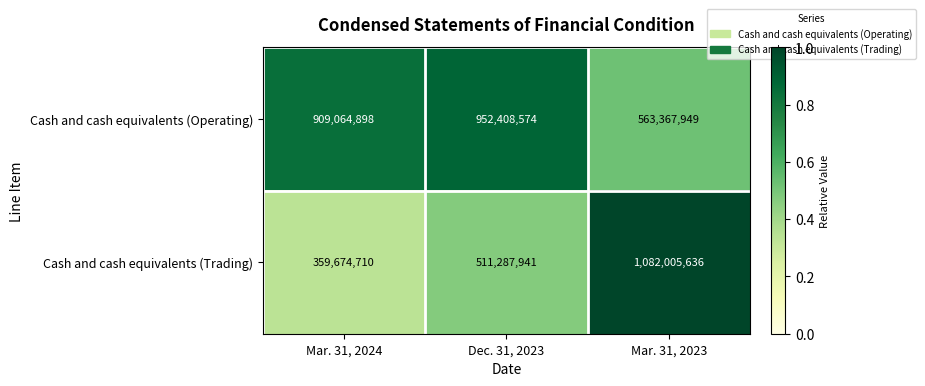

Reading left to right, what are all the values shown in this chart?

Cash and cash equivalents (Operating): Mar. 31, 2024=909064898	Dec. 31, 2023=952408574	Mar. 31, 2023=563367949
Cash and cash equivalents (Trading): Mar. 31, 2024=359674710	Dec. 31, 2023=511287941	Mar. 31, 2023=1082005636